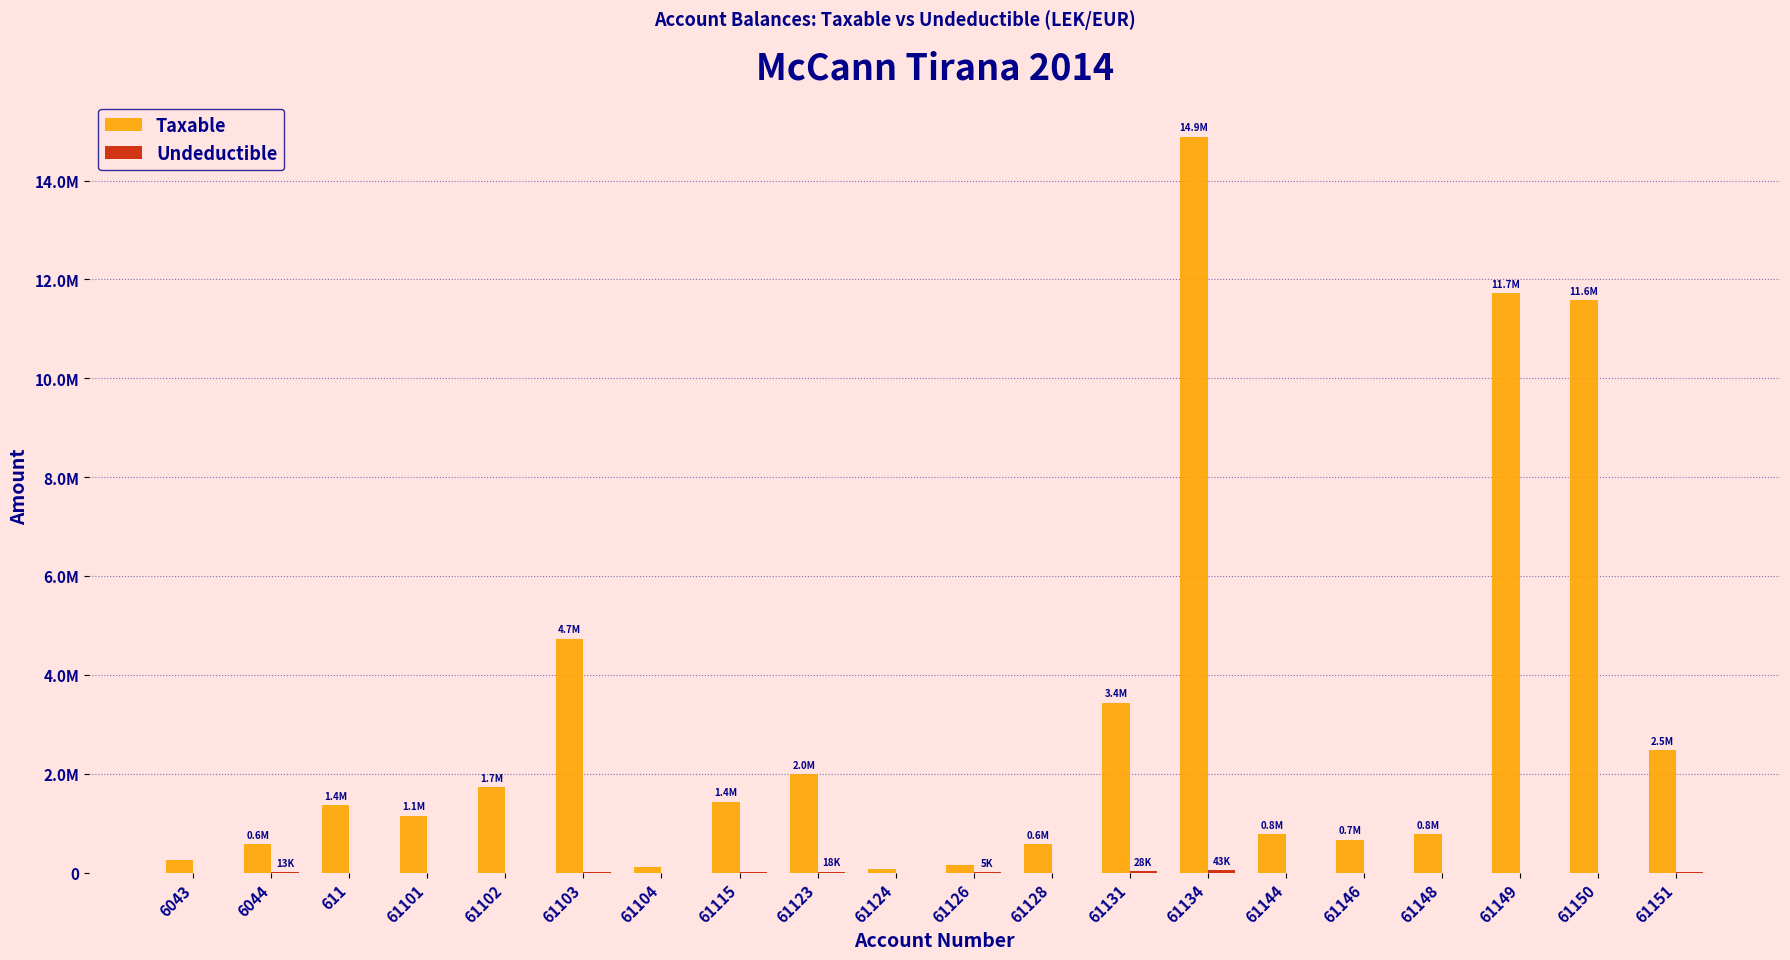

Does the chart contain stacked bars?

No